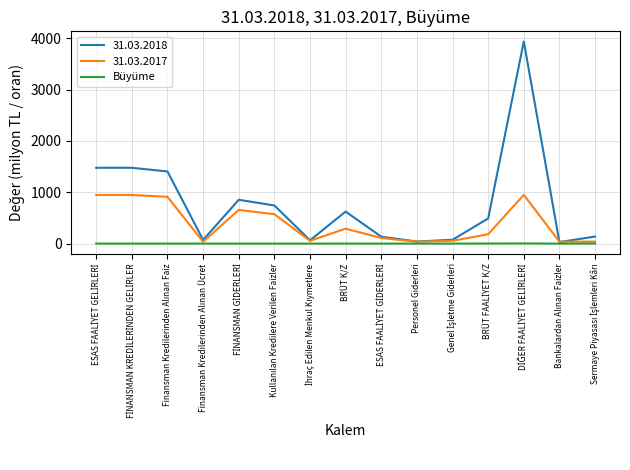

What is the minimum value shown in the chart?

-0.2